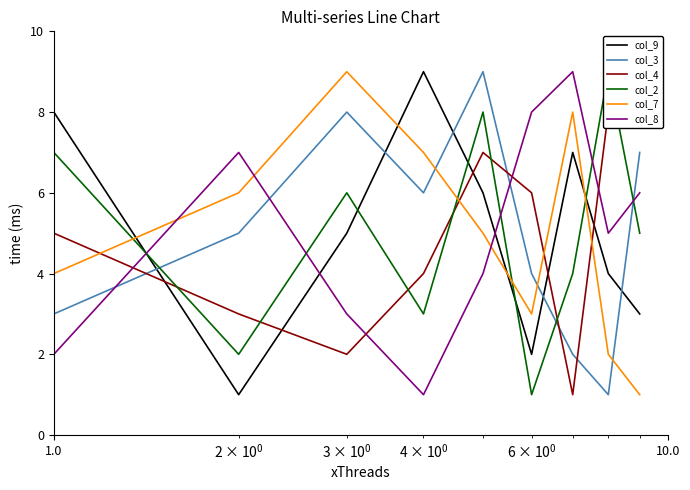

Which series ends up on top after the final intersection of col_3 and col_8?

col_3